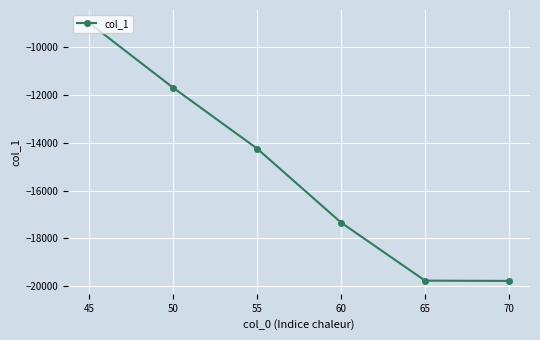

Which category has the highest value across all series?

45